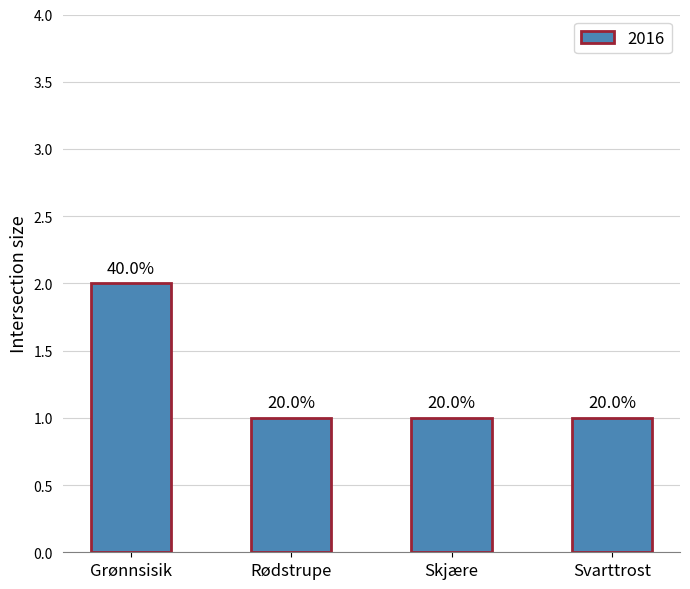

True or false: the data shows 3 at Grønnsisik.

False